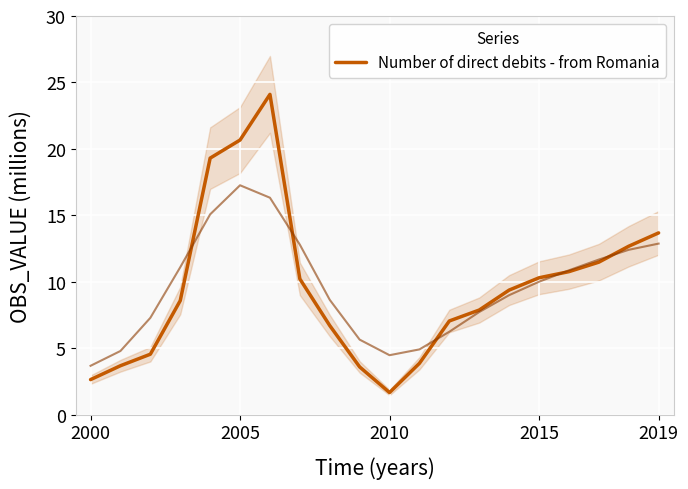

What is the maximum value shown in the chart?

24.1